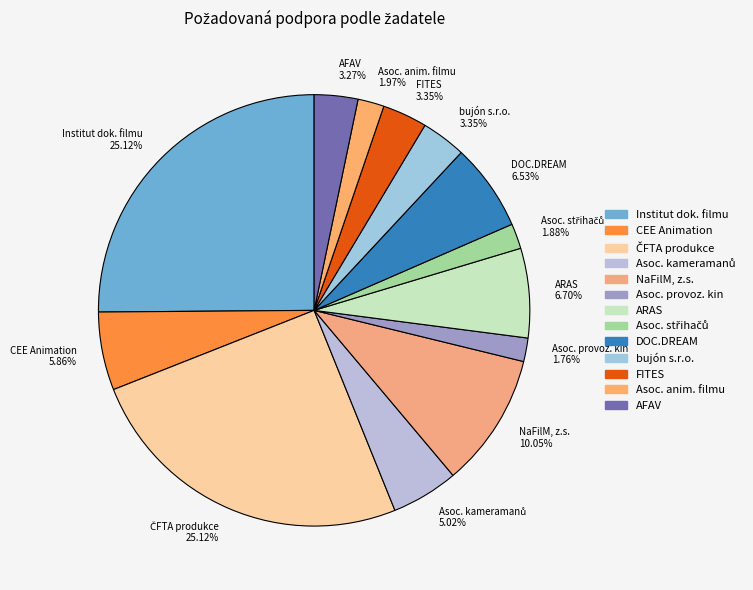

Between Asoc. anim. filmu 1.97% and CEE Animation 5.86%, which is larger?

CEE Animation 5.86%